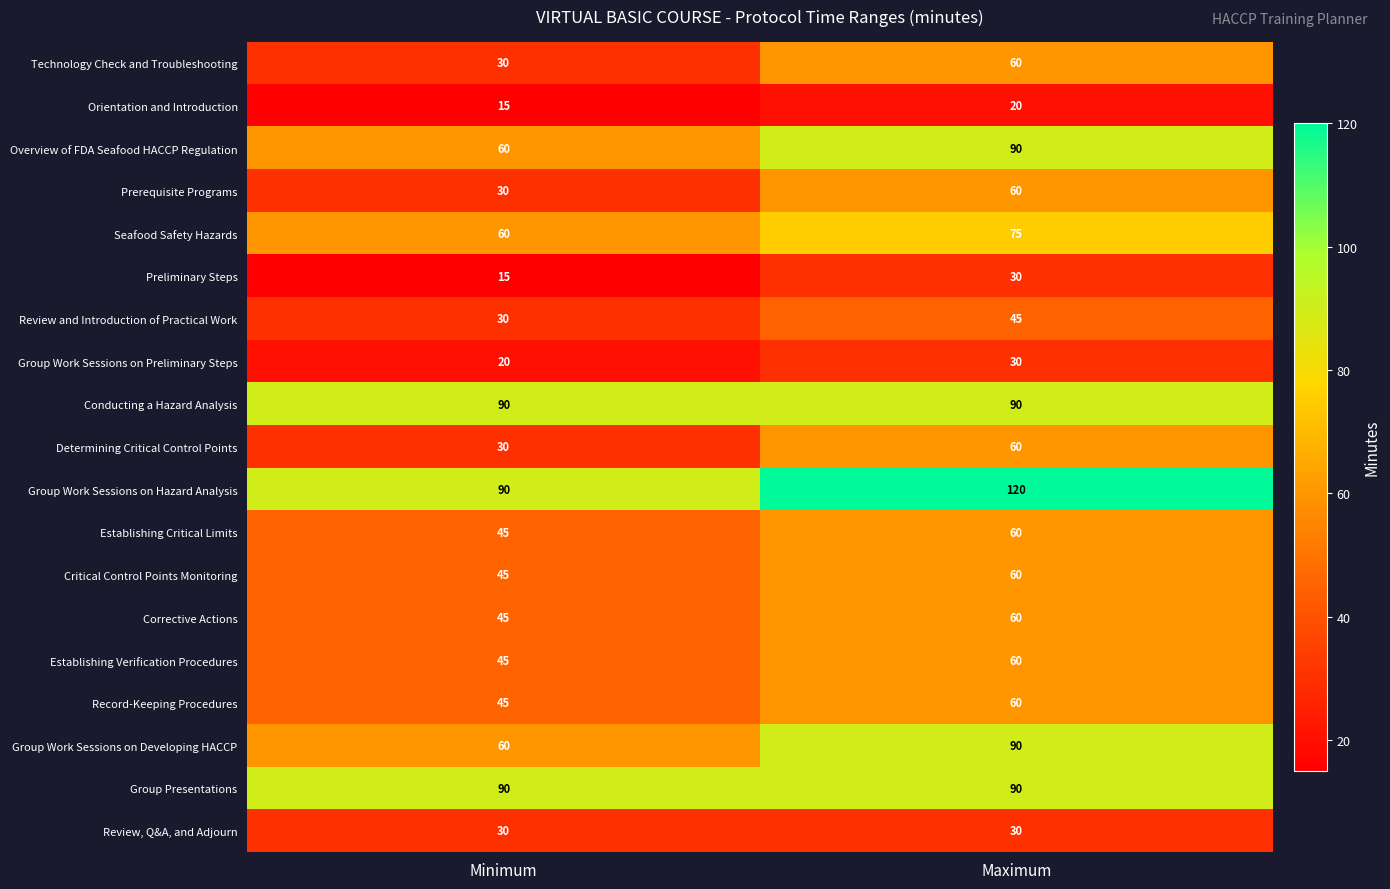

Rank the categories by Preliminary Steps value from lowest to highest.

Minimum, Maximum